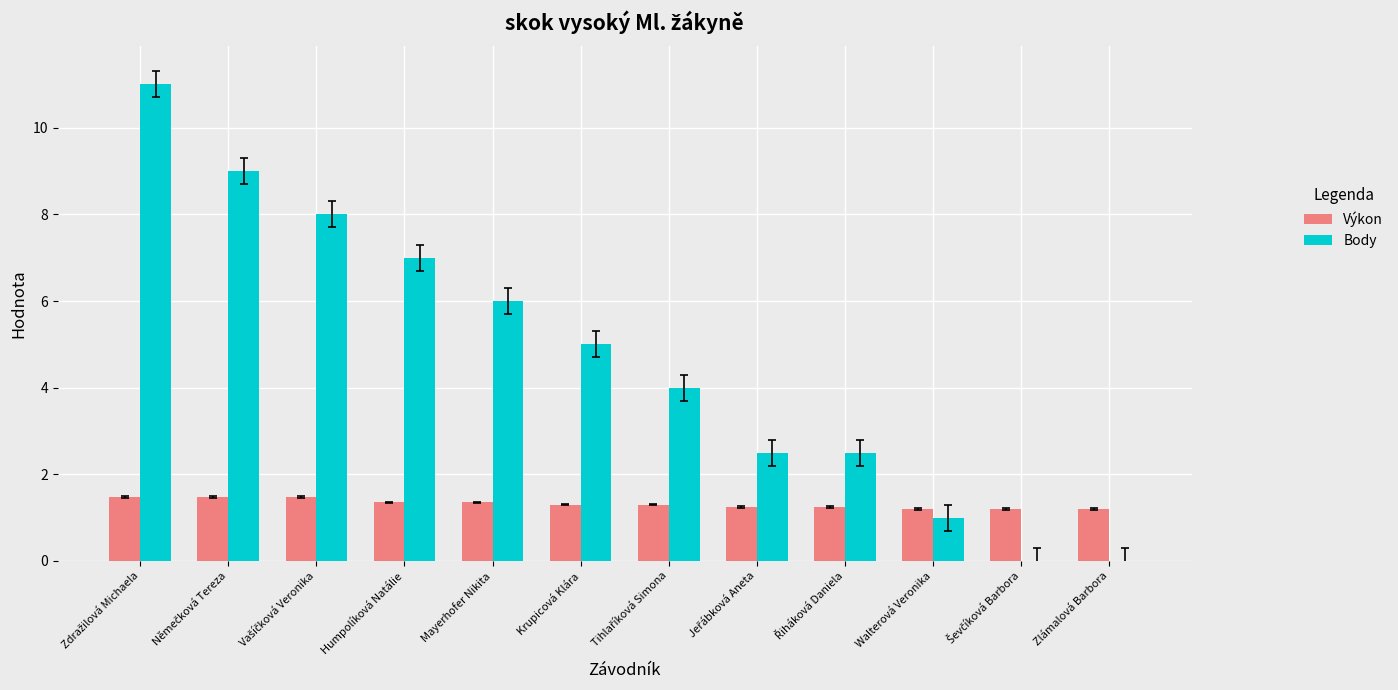

Which series has the largest total across all categories?

Body